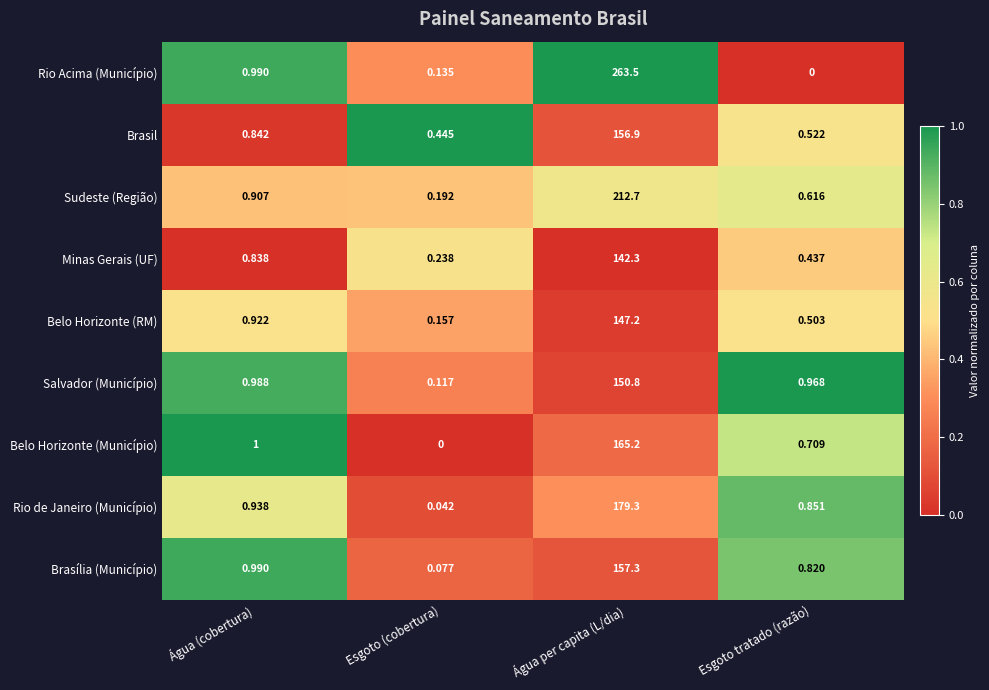

At which category is the sum across all series the highest?

Água per capita (L/dia)